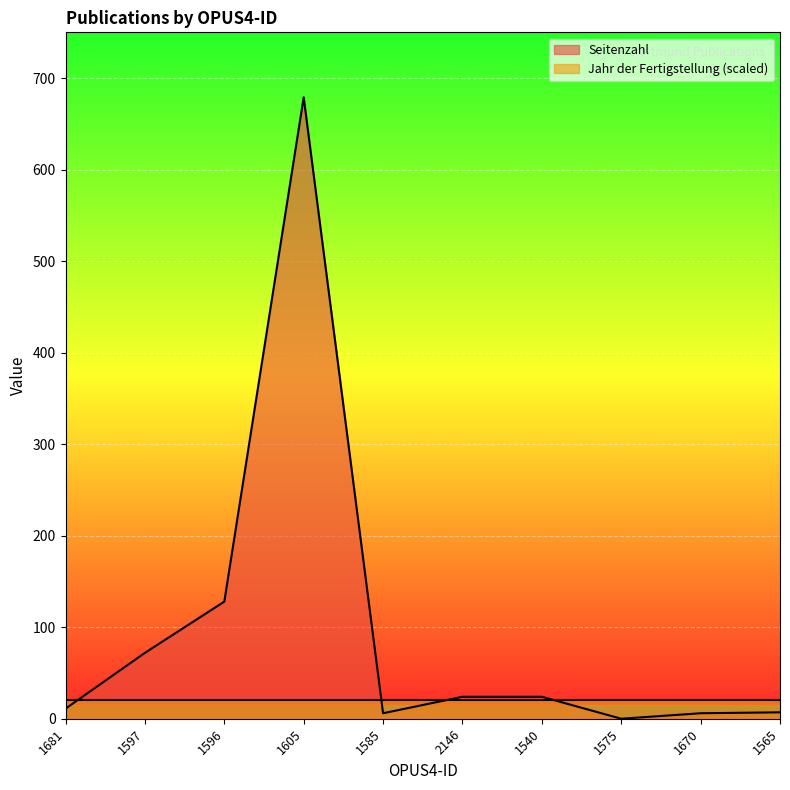

What is the sum of all values?

957